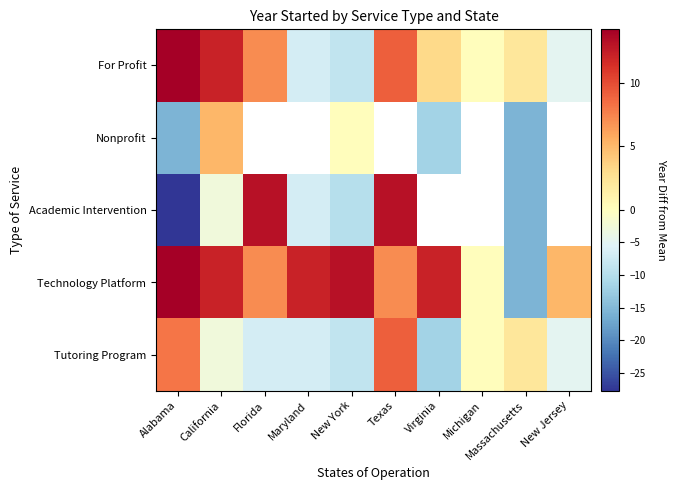

Count the number of categories in the chart.

10